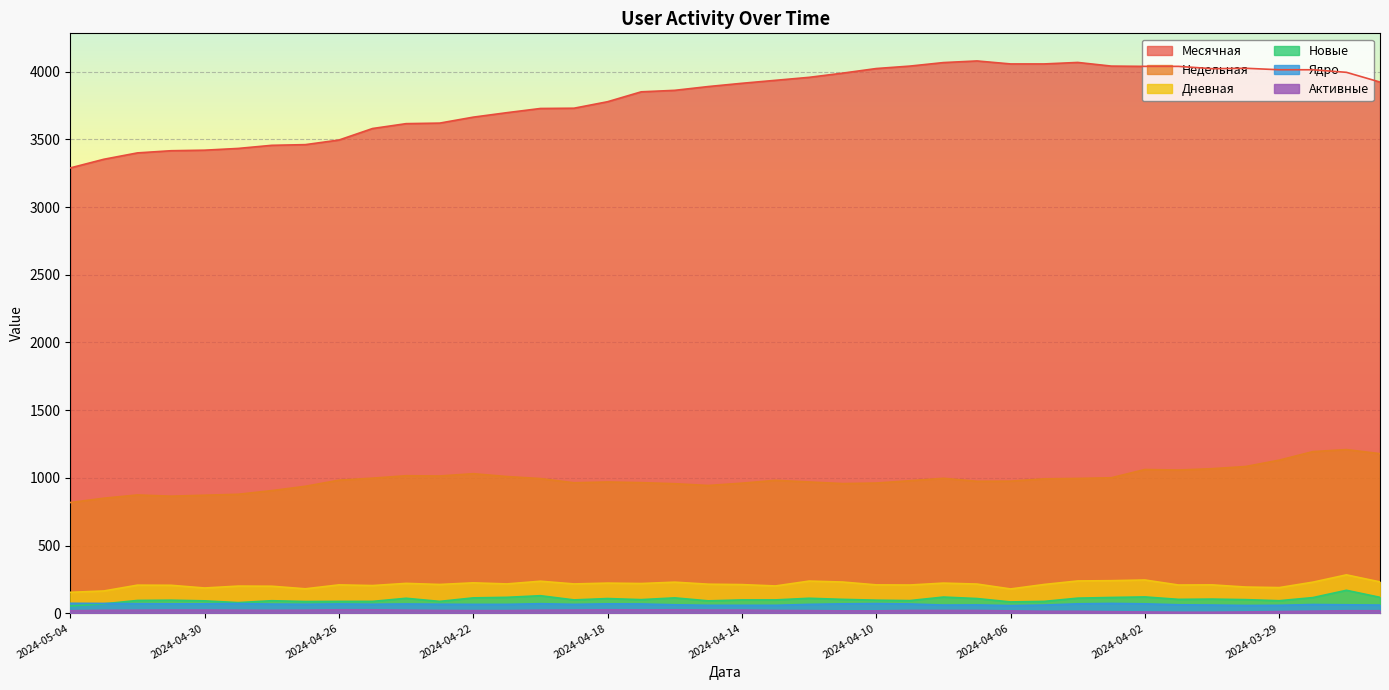

Reading left to right, what are all the values shown in this chart?

Месячная: 2024-05-04=3289	2024-05-03=3353	2024-05-02=3400	2024-05-01=3416	2024-04-30=3420	2024-04-29=3433	2024-04-28=3456	2024-04-27=3461	2024-04-26=3495	2024-04-25=3580	2024-04-24=3616	2024-04-23=3620	2024-04-22=3664	2024-04-21=3697	2024-04-20=3728	2024-04-19=3730	2024-04-18=3778	2024-04-17=3851	2024-04-16=3862	2024-04-15=3890	2024-04-14=3914	2024-04-13=3936	2024-04-12=3958	2024-04-11=3989	2024-04-10=4023	2024-04-09=4041	2024-04-08=4067	2024-04-07=4079	2024-04-06=4057	2024-04-05=4057	2024-04-04=4068	2024-04-03=4041	2024-04-02=4039	2024-04-01=4039	2024-03-31=4022	2024-03-30=4025	2024-03-29=4014	2024-03-28=4014	2024-03-27=3995	2024-03-26=3923
Недельная: 2024-05-04=818	2024-05-03=850	2024-05-02=874	2024-05-01=865	2024-04-30=872	2024-04-29=879	2024-04-28=906	2024-04-27=938	2024-04-26=983	2024-04-25=998	2024-04-24=1016	2024-04-23=1014	2024-04-22=1031	2024-04-21=1010	2024-04-20=995	2024-04-19=964	2024-04-18=970	2024-04-17=965	2024-04-16=957	2024-04-15=944	2024-04-14=961	2024-04-13=982	2024-04-12=970	2024-04-11=958	2024-04-10=962	2024-04-09=979	2024-04-08=997	2024-04-07=975	2024-04-06=976	2024-04-05=993	2024-04-04=996	2024-04-03=1001	2024-04-02=1062	2024-04-01=1058	2024-03-31=1068	2024-03-30=1084	2024-03-29=1131	2024-03-28=1194	2024-03-27=1209	2024-03-26=1179
Дневная: 2024-05-04=155	2024-05-03=165	2024-05-02=208	2024-05-01=207	2024-04-30=187	2024-04-29=201	2024-04-28=200	2024-04-27=181	2024-04-26=210	2024-04-25=205	2024-04-24=221	2024-04-23=213	2024-04-22=225	2024-04-21=217	2024-04-20=237	2024-04-19=217	2024-04-18=223	2024-04-17=220	2024-04-16=230	2024-04-15=215	2024-04-14=212	2024-04-13=202	2024-04-12=238	2024-04-11=231	2024-04-10=210	2024-04-09=209	2024-04-08=223	2024-04-07=216	2024-04-06=180	2024-04-05=213	2024-04-04=239	2024-04-03=241	2024-04-02=246	2024-04-01=209	2024-03-31=210	2024-03-30=194	2024-03-29=190	2024-03-28=230	2024-03-27=284	2024-03-26=232
Новые: 2024-05-04=54	2024-05-03=70	2024-05-02=95	2024-05-01=97	2024-04-30=92	2024-04-29=79	2024-04-28=93	2024-04-27=87	2024-04-26=88	2024-04-25=88	2024-04-24=111	2024-04-23=88	2024-04-22=114	2024-04-21=118	2024-04-20=130	2024-04-19=99	2024-04-18=109	2024-04-17=101	2024-04-16=114	2024-04-15=92	2024-04-14=99	2024-04-13=99	2024-04-12=111	2024-04-11=103	2024-04-10=97	2024-04-09=94	2024-04-08=120	2024-04-07=109	2024-04-06=84	2024-04-05=88	2024-04-04=112	2024-04-03=117	2024-04-02=121	2024-04-01=103	2024-03-31=105	2024-03-30=101	2024-03-29=93	2024-03-28=116	2024-03-27=170	2024-03-26=118
Ядро: 2024-05-04=74	2024-05-03=73	2024-05-02=71	2024-05-01=70	2024-04-30=70	2024-04-29=72	2024-04-28=68	2024-04-27=67	2024-04-26=69	2024-04-25=67	2024-04-24=69	2024-04-23=67	2024-04-22=66	2024-04-21=66	2024-04-20=71	2024-04-19=66	2024-04-18=70	2024-04-17=69	2024-04-16=63	2024-04-15=59	2024-04-14=59	2024-04-13=59	2024-04-12=66	2024-04-11=70	2024-04-10=72	2024-04-09=69	2024-04-08=61	2024-04-07=62	2024-04-06=57	2024-04-05=61	2024-04-04=70	2024-04-03=73	2024-04-02=70	2024-04-01=63	2024-03-31=61	2024-03-30=58	2024-03-29=59	2024-03-28=65	2024-03-27=63	2024-03-26=61
Активные: 2024-05-04=19	2024-05-03=22	2024-05-02=23	2024-05-01=24	2024-04-30=24	2024-04-29=23	2024-04-28=22	2024-04-27=23	2024-04-26=26	2024-04-25=26	2024-04-24=23	2024-04-23=21	2024-04-22=20	2024-04-21=20	2024-04-20=23	2024-04-19=24	2024-04-18=26	2024-04-17=25	2024-04-16=26	2024-04-15=24	2024-04-14=24	2024-04-13=21	2024-04-12=20	2024-04-11=18	2024-04-10=18	2024-04-09=21	2024-04-08=21	2024-04-07=21	2024-04-06=18	2024-04-05=15	2024-04-04=15	2024-04-03=12	2024-04-02=10	2024-04-01=8	2024-03-31=8	2024-03-30=10	2024-03-29=13	2024-03-28=16	2024-03-27=19	2024-03-26=19